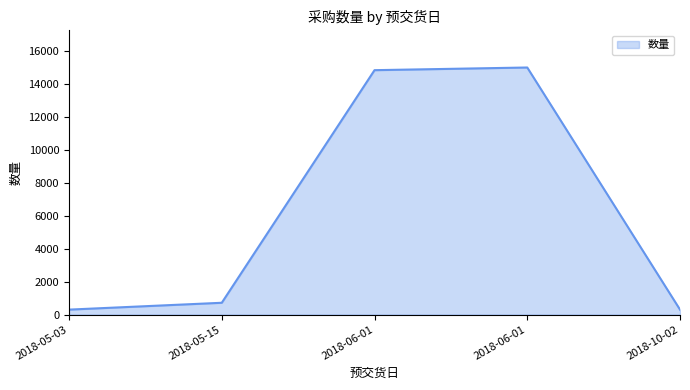

What is the difference between the values at 2018-05-03 and 2018-05-15?

416